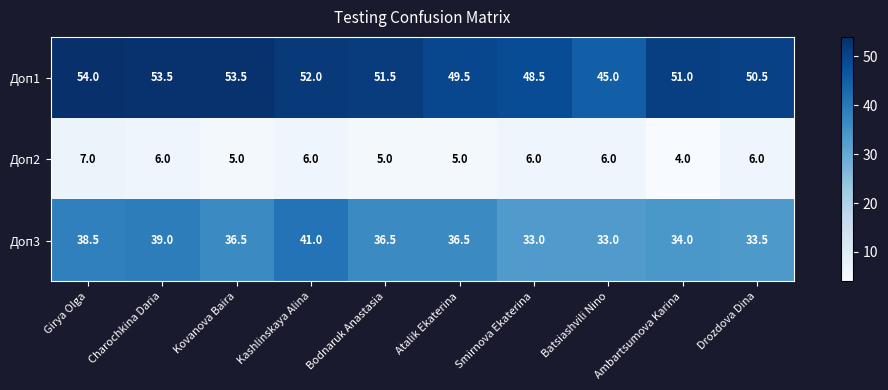

What is the minimum value shown in the chart?

4.0